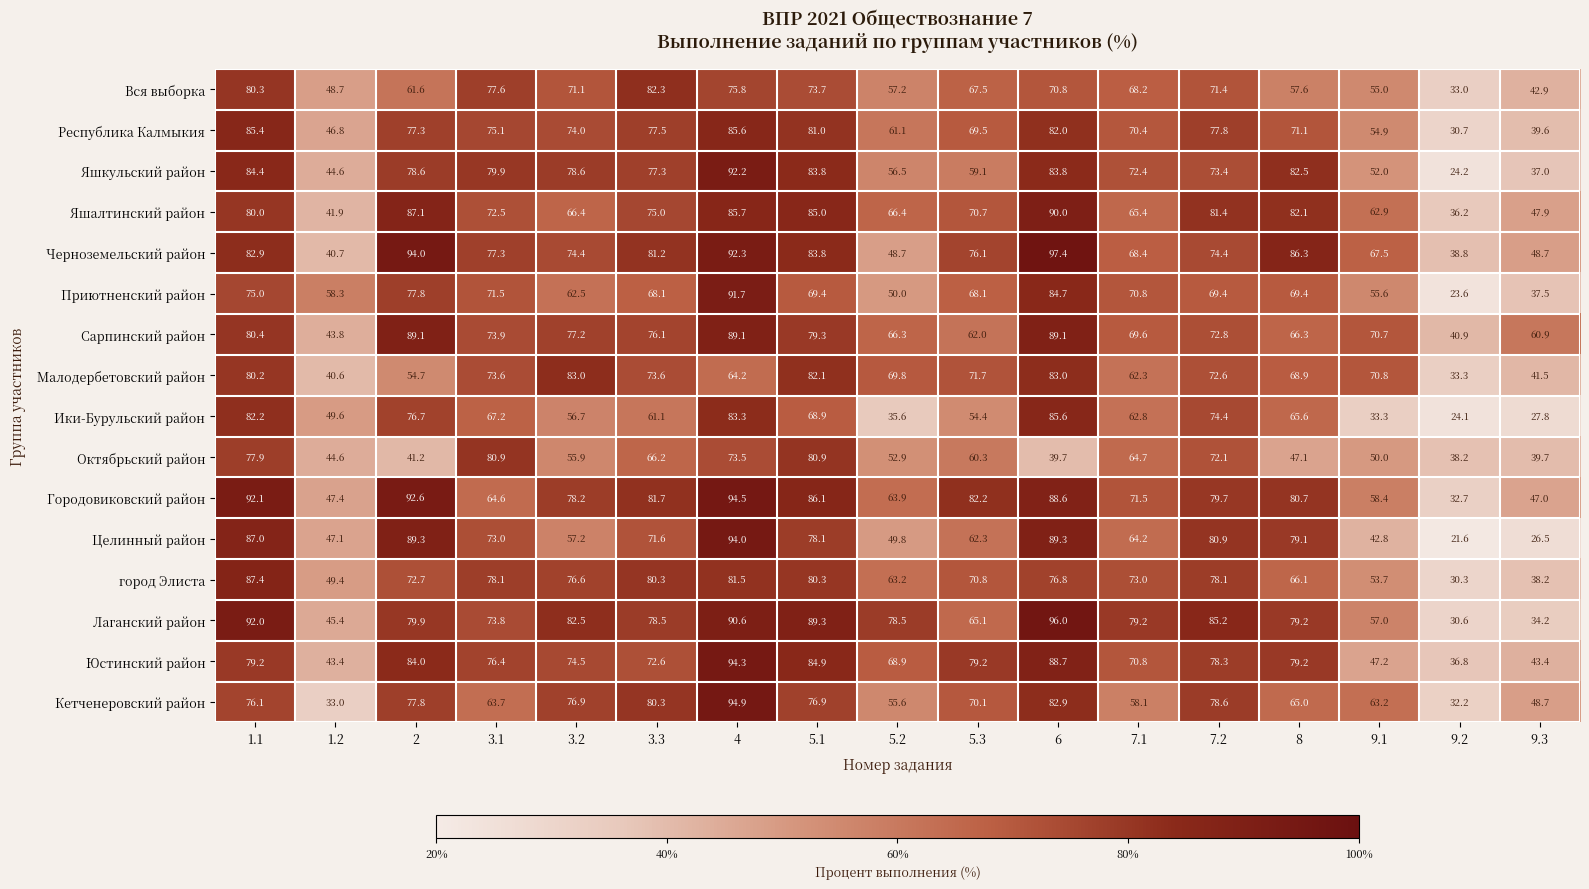

What is the total value across all series at 3.2?

1145.7